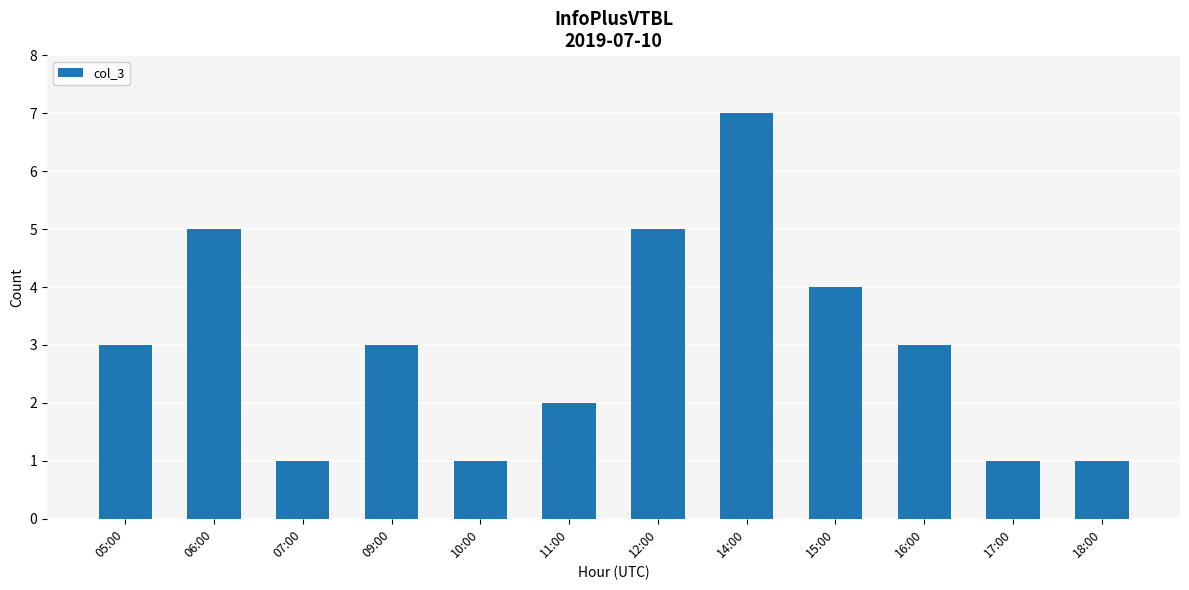

Is it true that the value at 15:00 is 1?

False